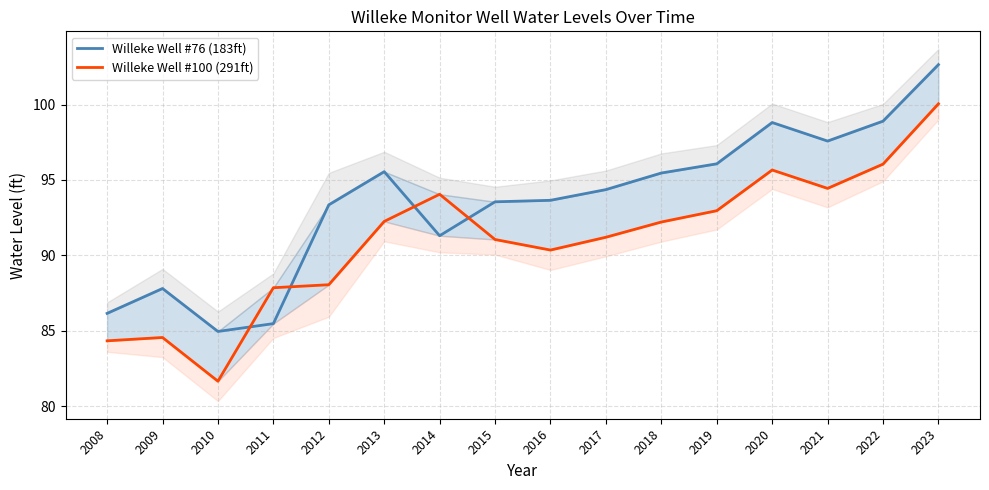

True or false: Willeke Well #76 (183ft) and Willeke Well #100 (291ft) intersect in this chart.

True